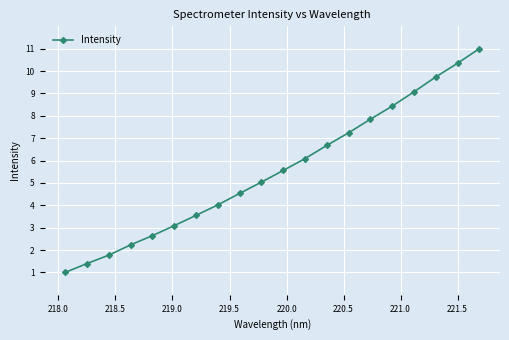

What is the value of the 8th point from the left?

4.0